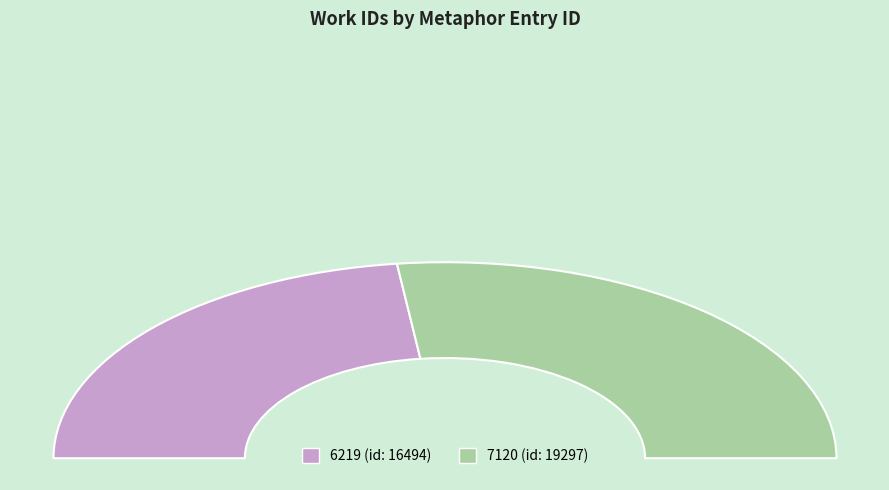

Does 6219 represent more than half of the total?

No